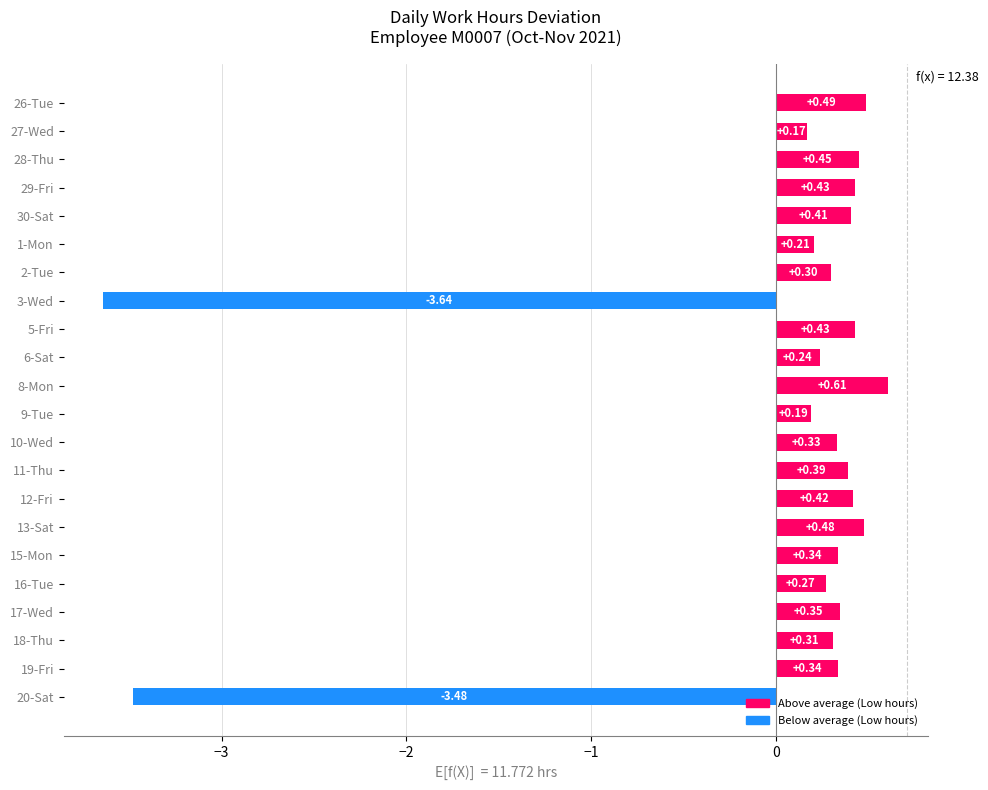

What is the change in value from 27-Wed to 6-Sat?

+0.1